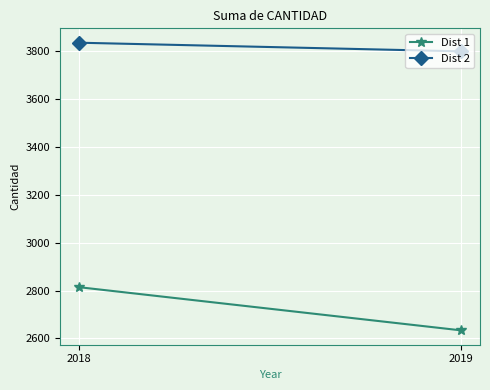

How many series are shown in this chart?

2